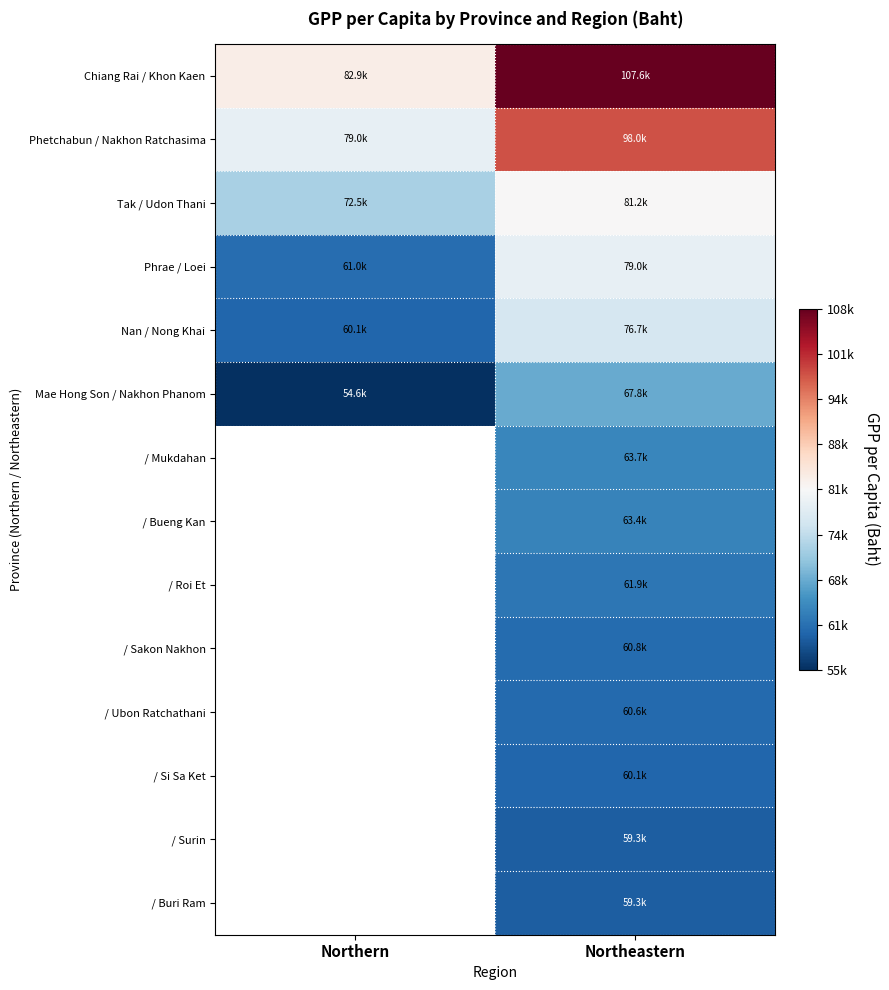

What is the difference between the Phetchabun / Nakhon Ratchasima values at Northern and Northeastern?

18989.6